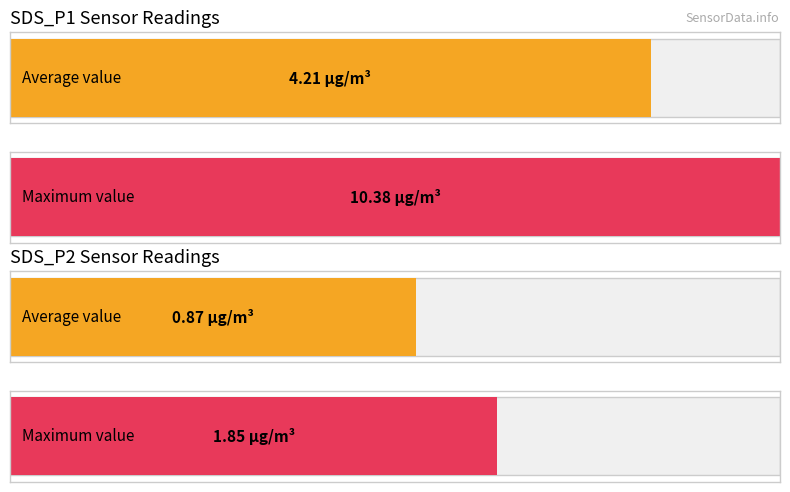

Is it true that SDS_P2 equals 0.2 at 12?

False